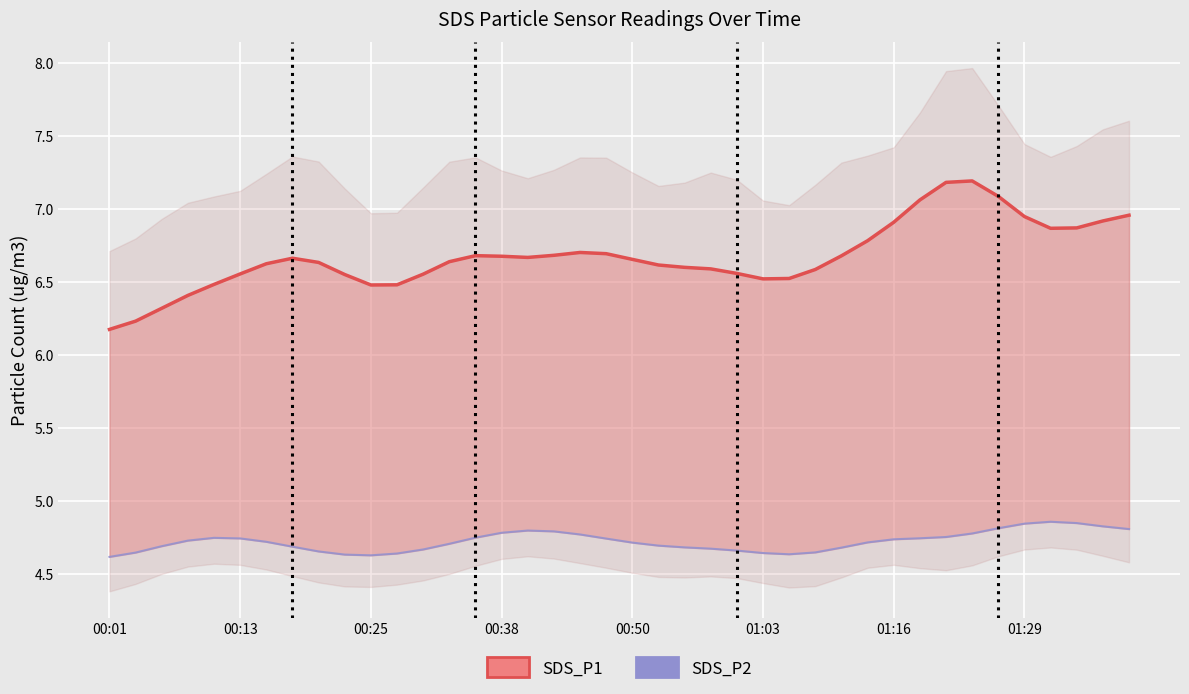

Where is the first local minimum?

00:25